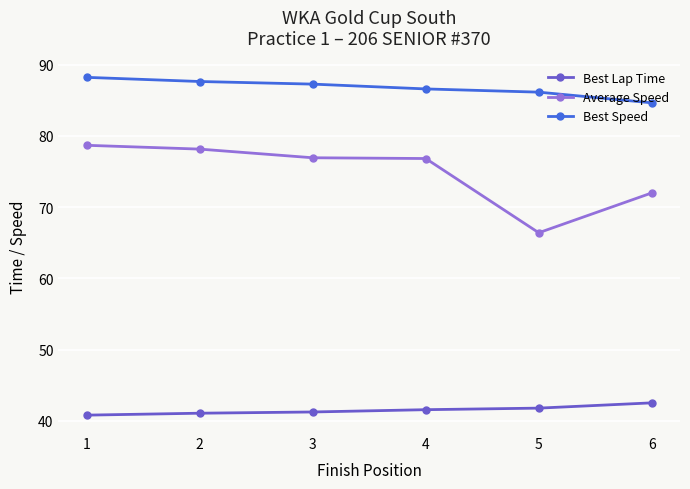

Is this an area chart (filled region under the line)?

No